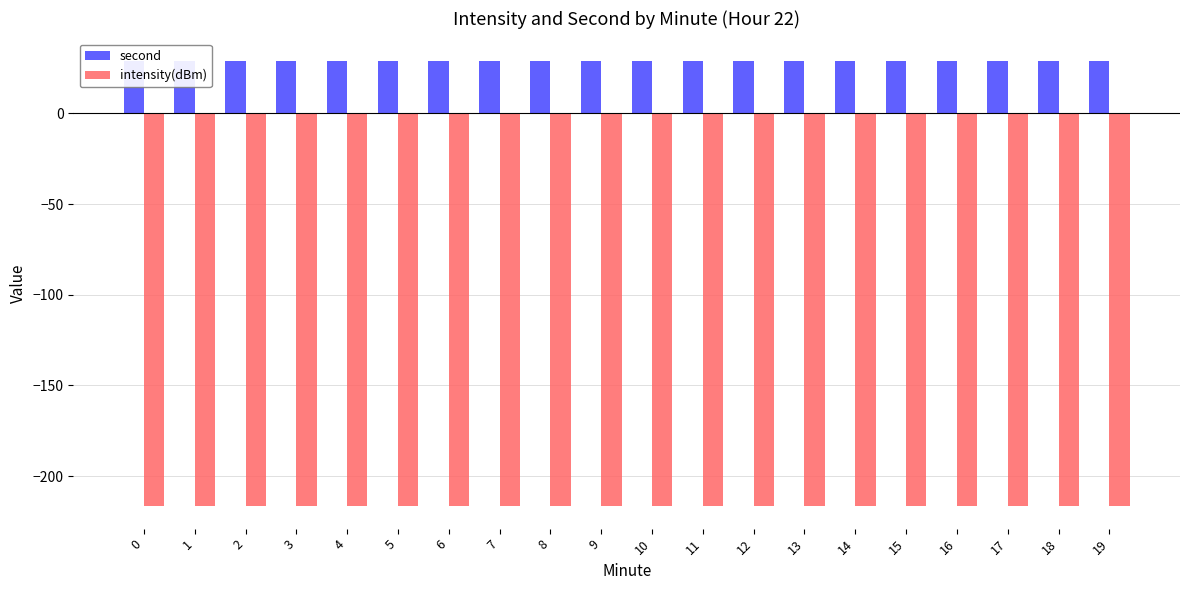

The second series shows 17.6 at 11. True or false?

False